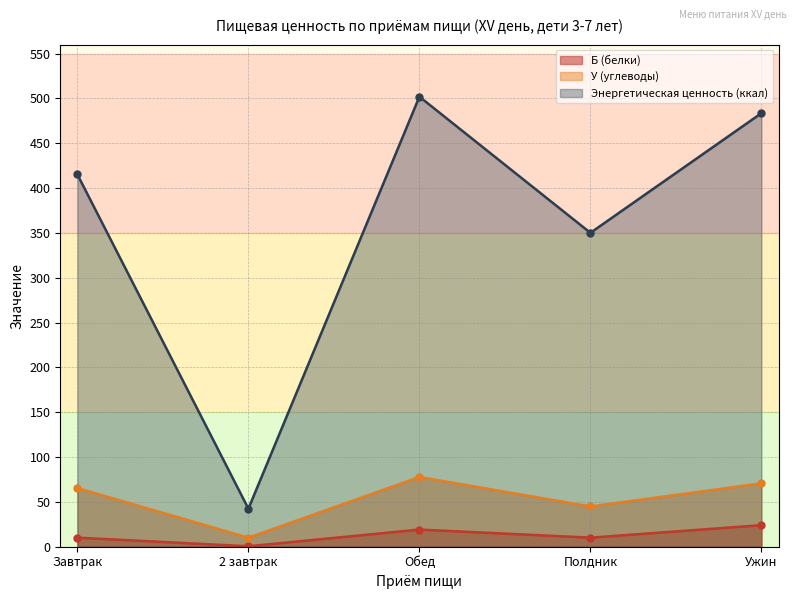

Read the Энергетическая ценность (ккал) value at Полдник.

350.1